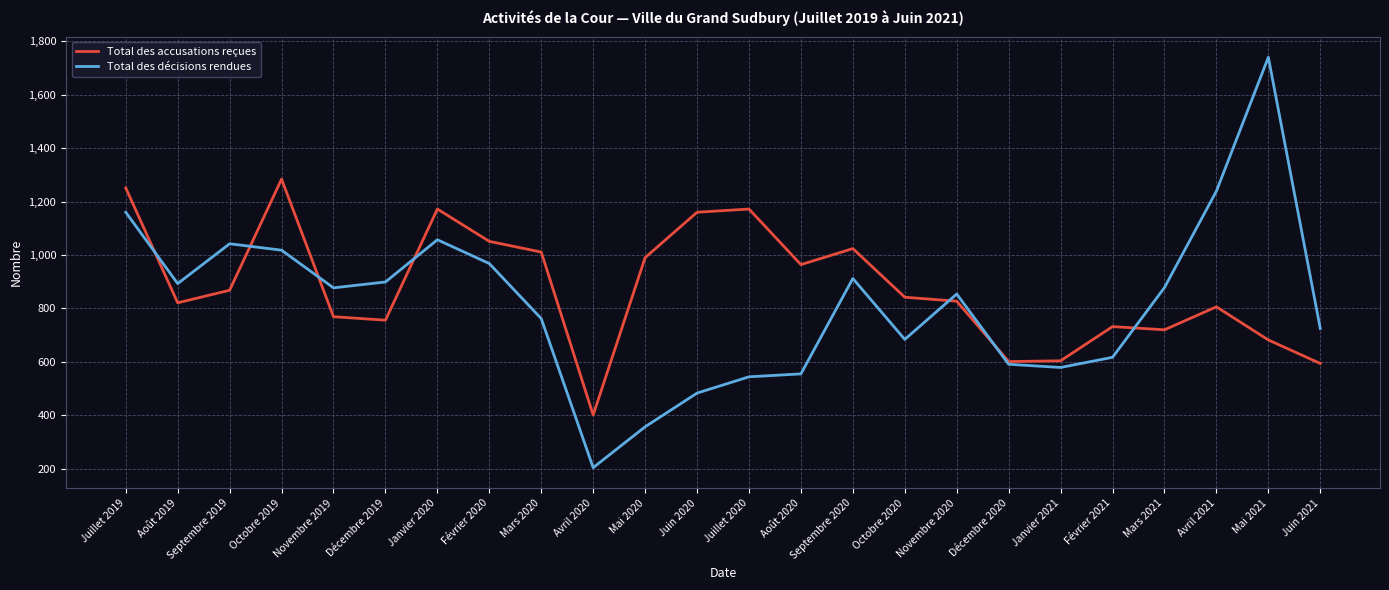

Is it true that Total des décisions rendues equals 555 at Août 2020?

True